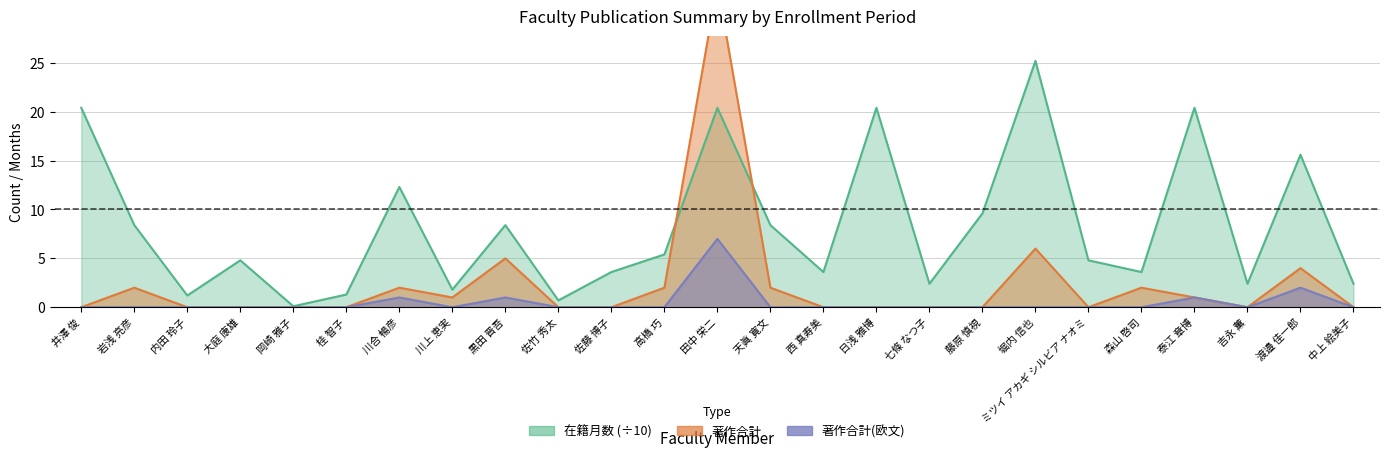

True or false: 著作合計(欧文) and 在籍月数 intersect in this chart.

False